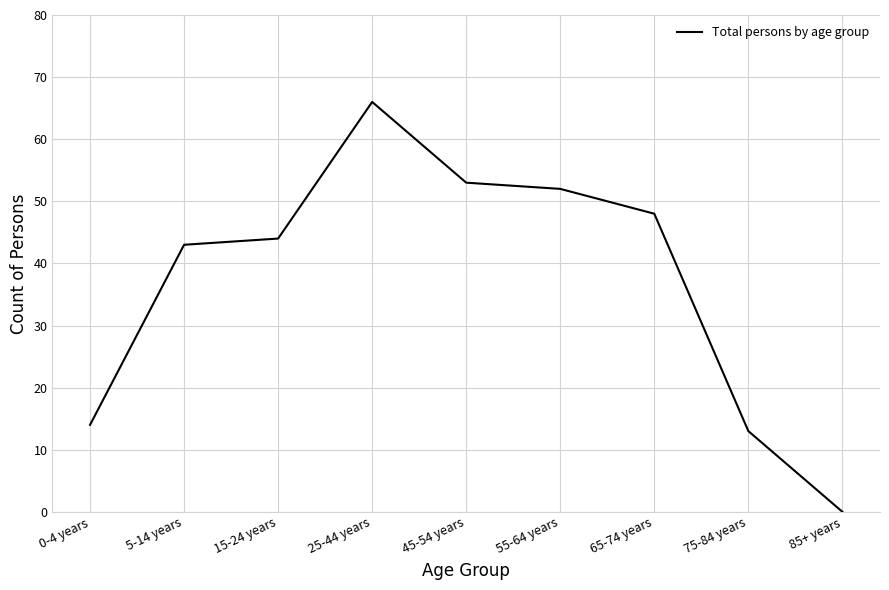

What position from the right is 75-84 years?

2